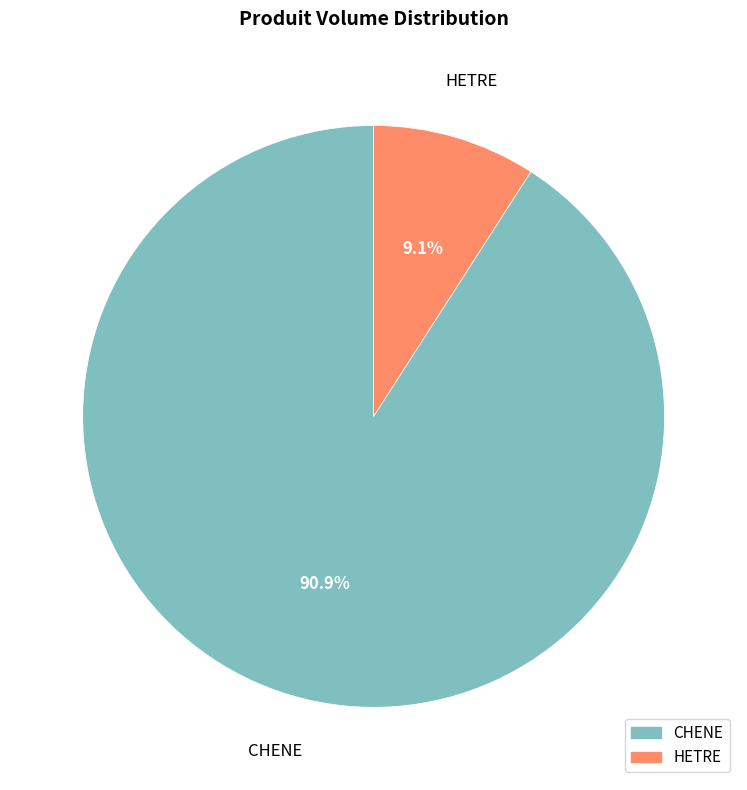

To the nearest percent, what is the combined percentage of HETRE and CHENE?

100%